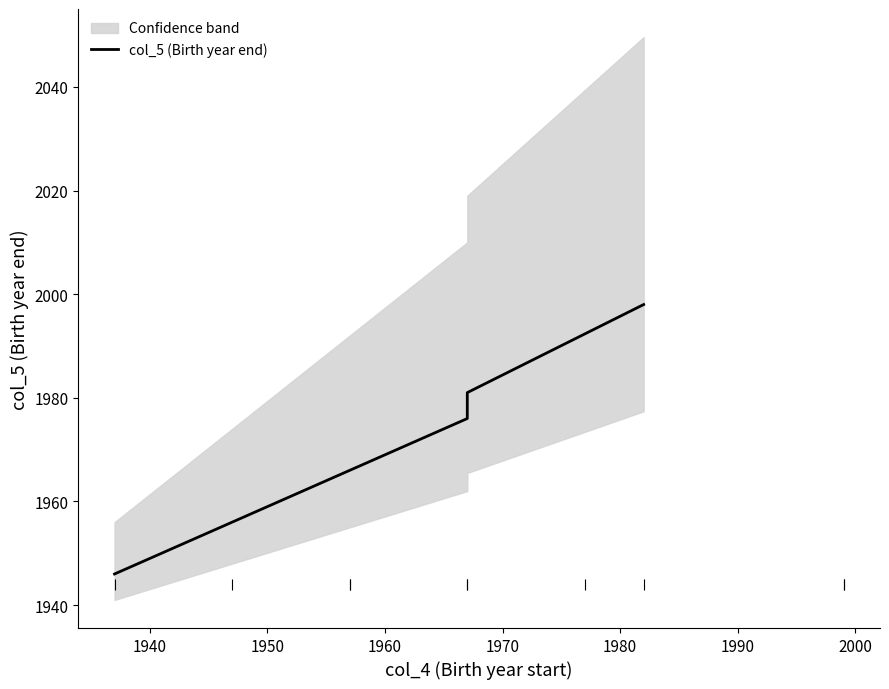

Does the chart display data point markers on the line(s)?

No